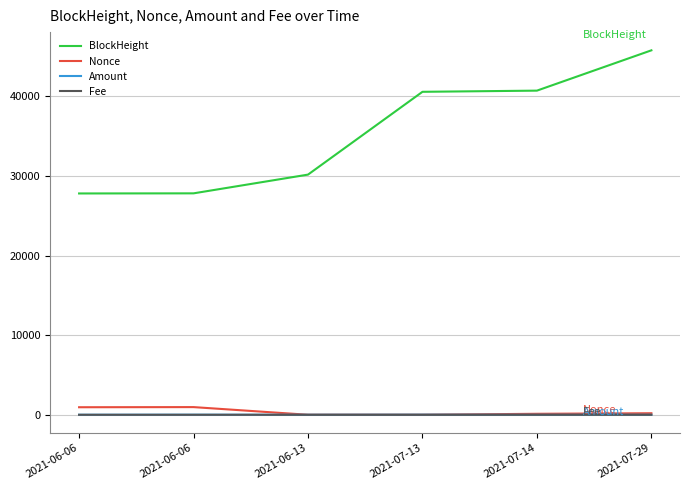

Count the number of data series in this chart.

4